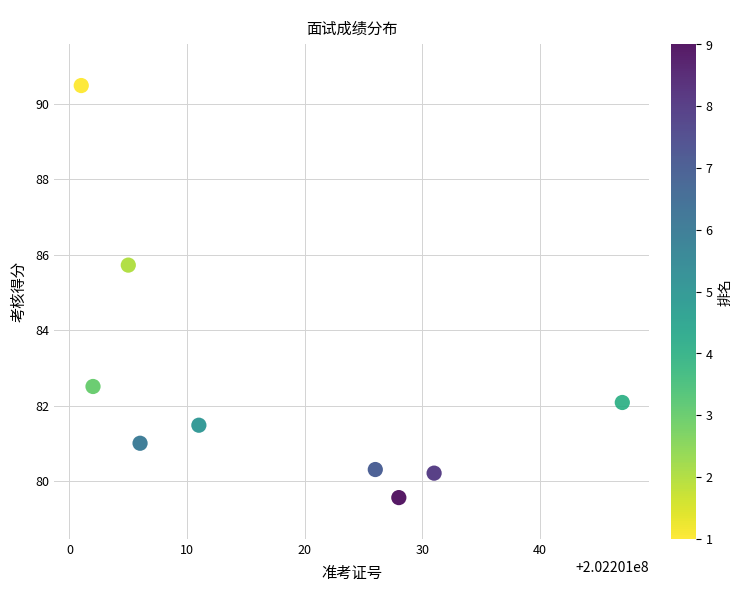

What Y value in the scatter plot is closest to 85?

85.7